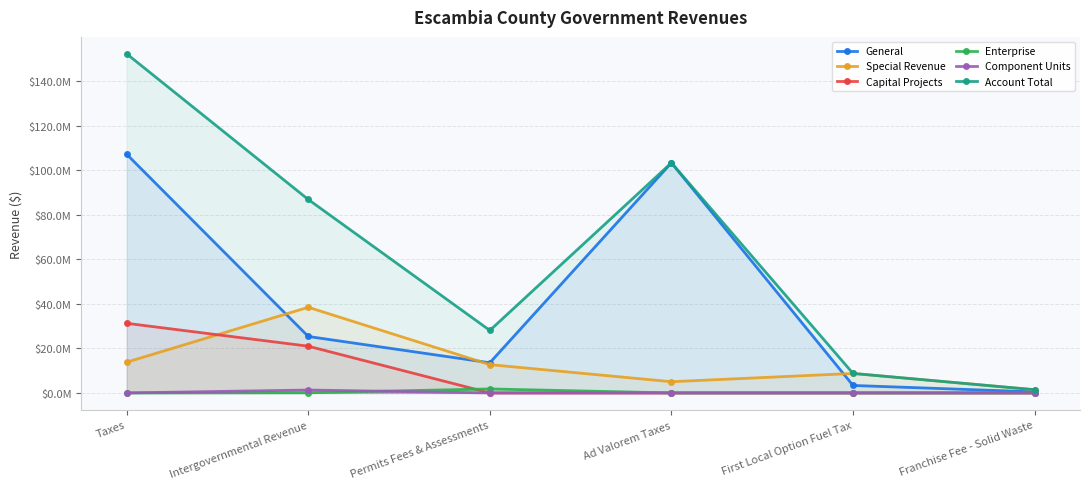

At which label does Account Total reach its minimum?

Franchise Fee - Solid Waste